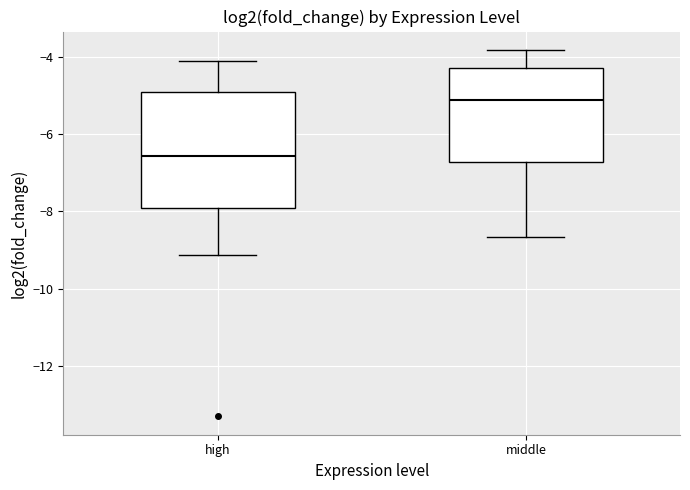

Which box's median line is the highest?

middle